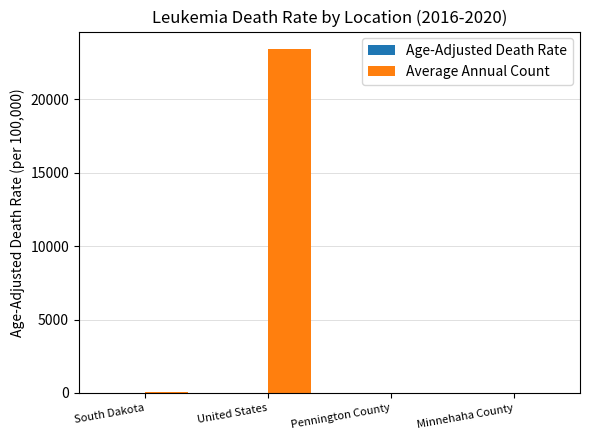

Which series has the widest spread of values?

Average Annual Count